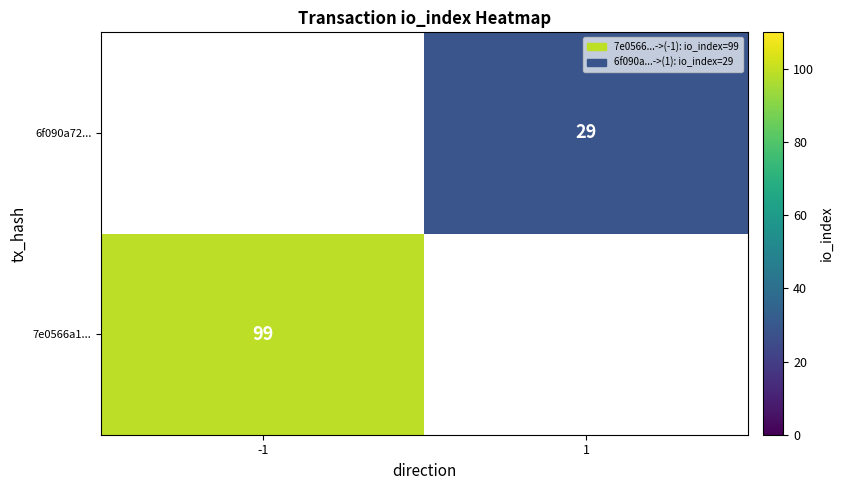

The 6f090a72... series shows 29 at 1. True or false?

True